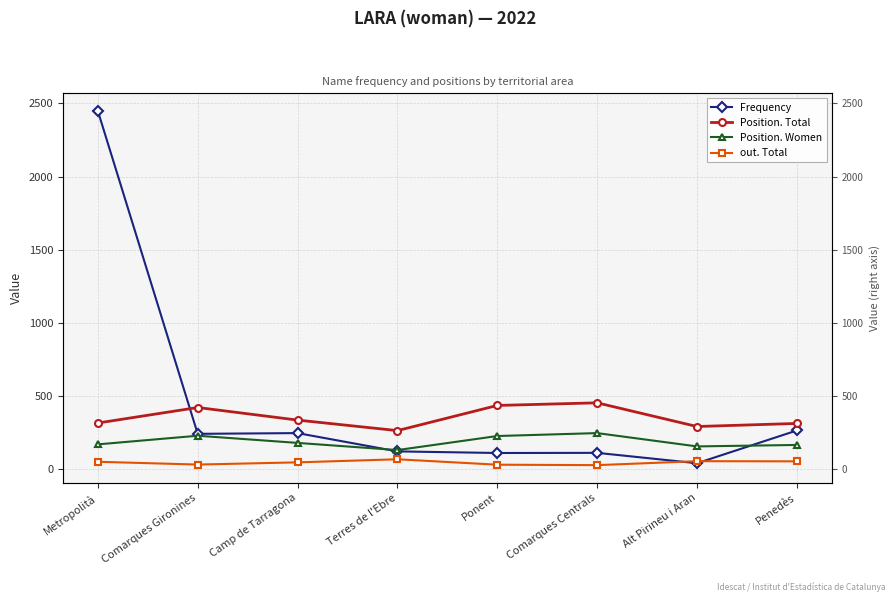

Which series has the largest total across all categories?

Frequency